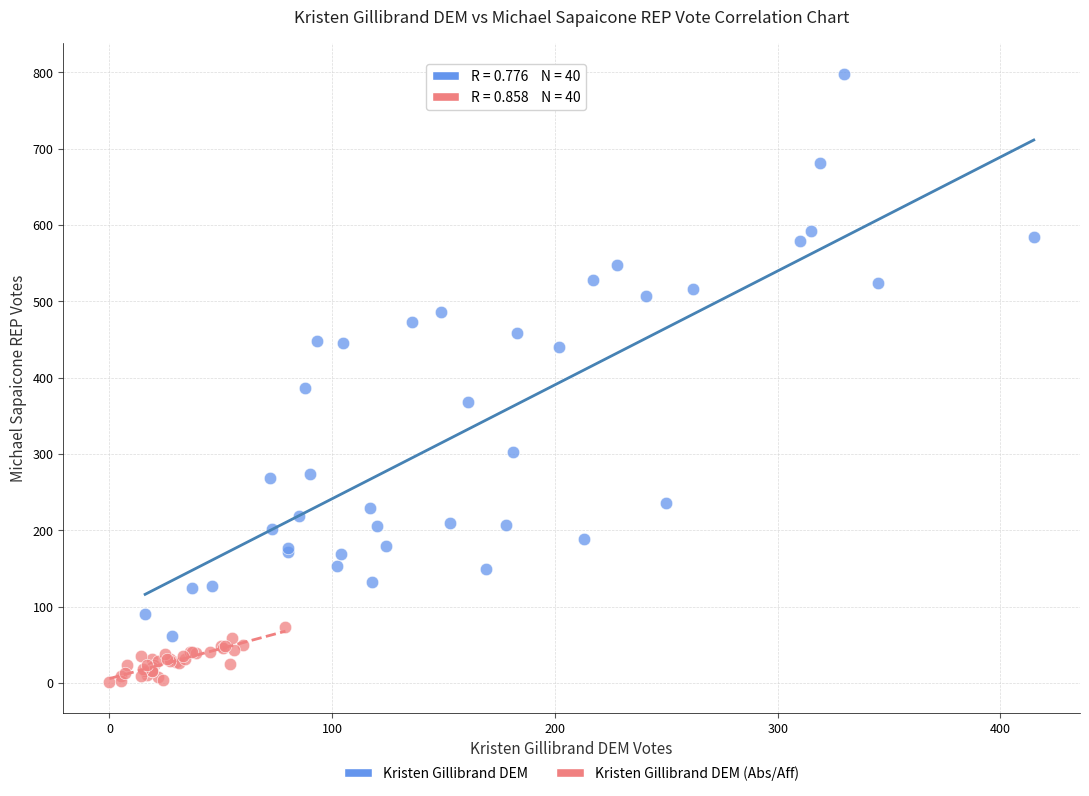

Which series reaches the minimum Y coordinate?

Kristen Gillibrand DEM (Abs/Aff)